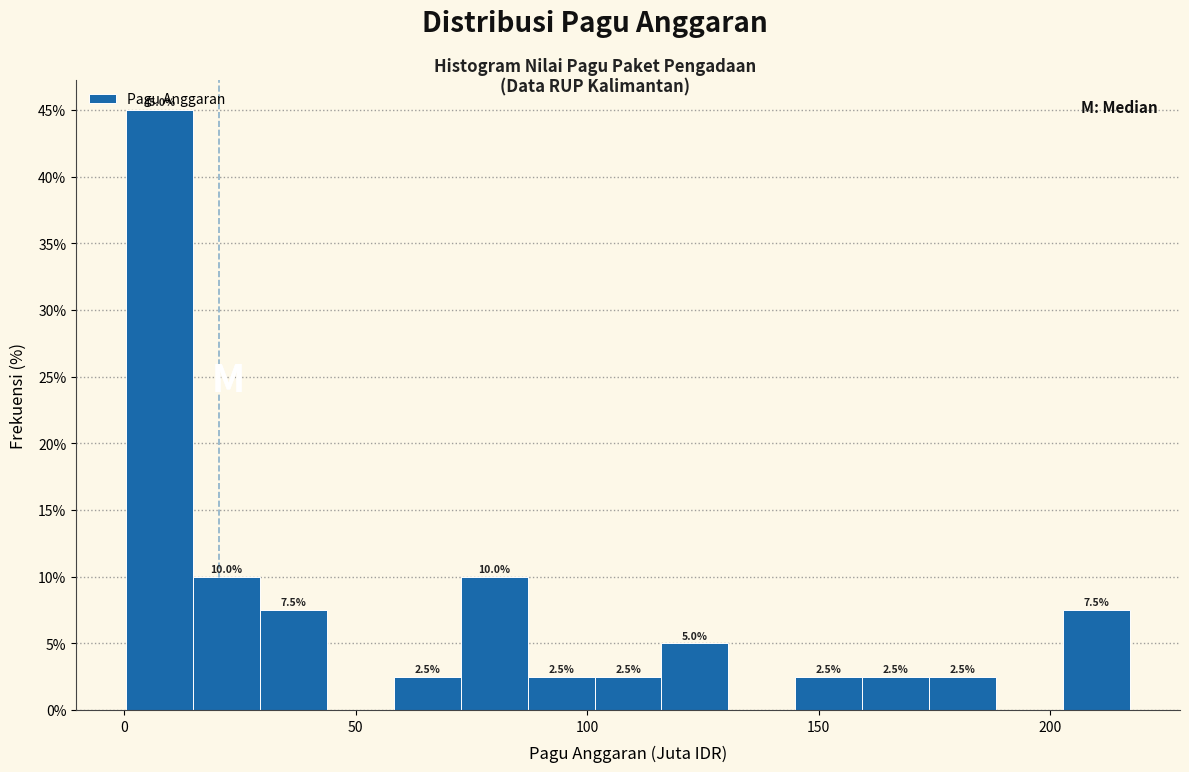

Read against the x-axis, roughly where is the centre of the tallest bar?

10